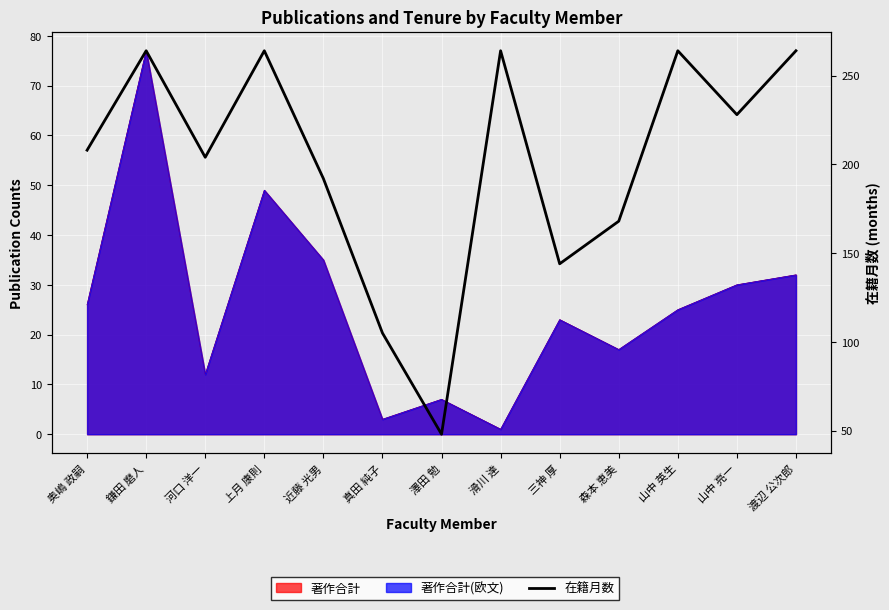

How many lines are shown in the chart?

1